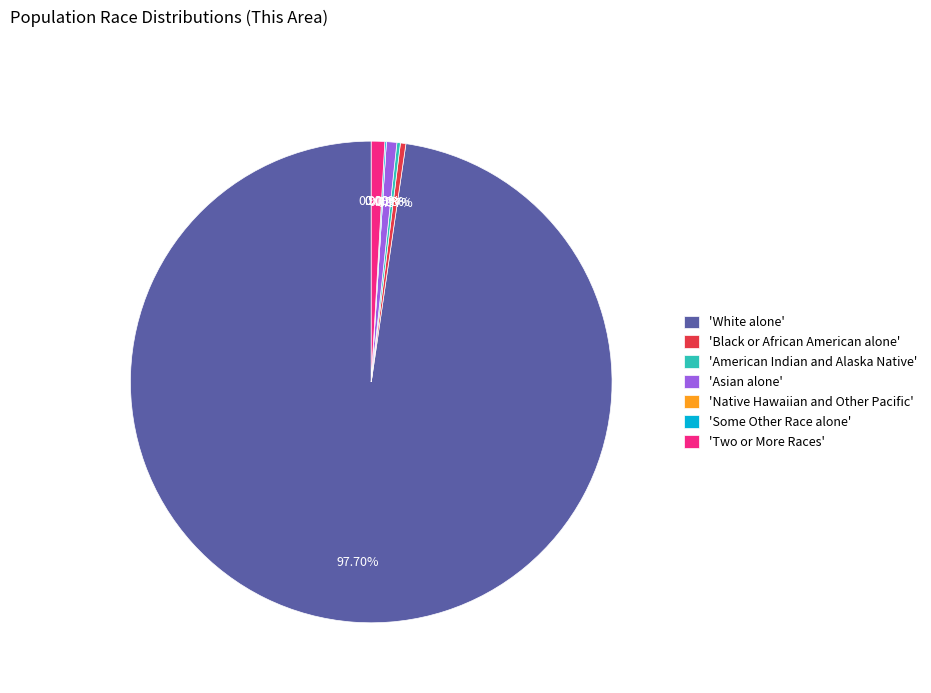

How many segments does this pie chart have?

7